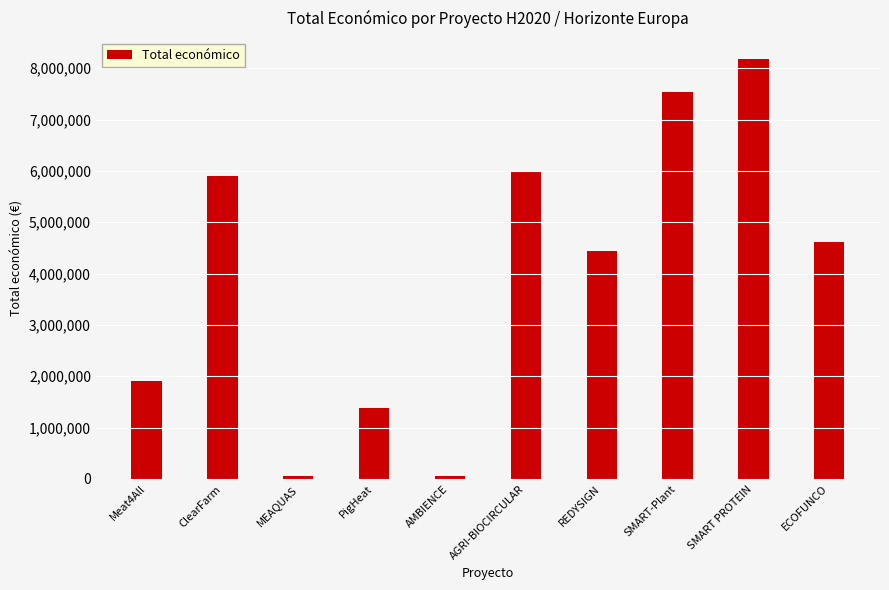

The chart shows a value of 5995825 at AGRI-BIOCIRCULAR. True or false?

True